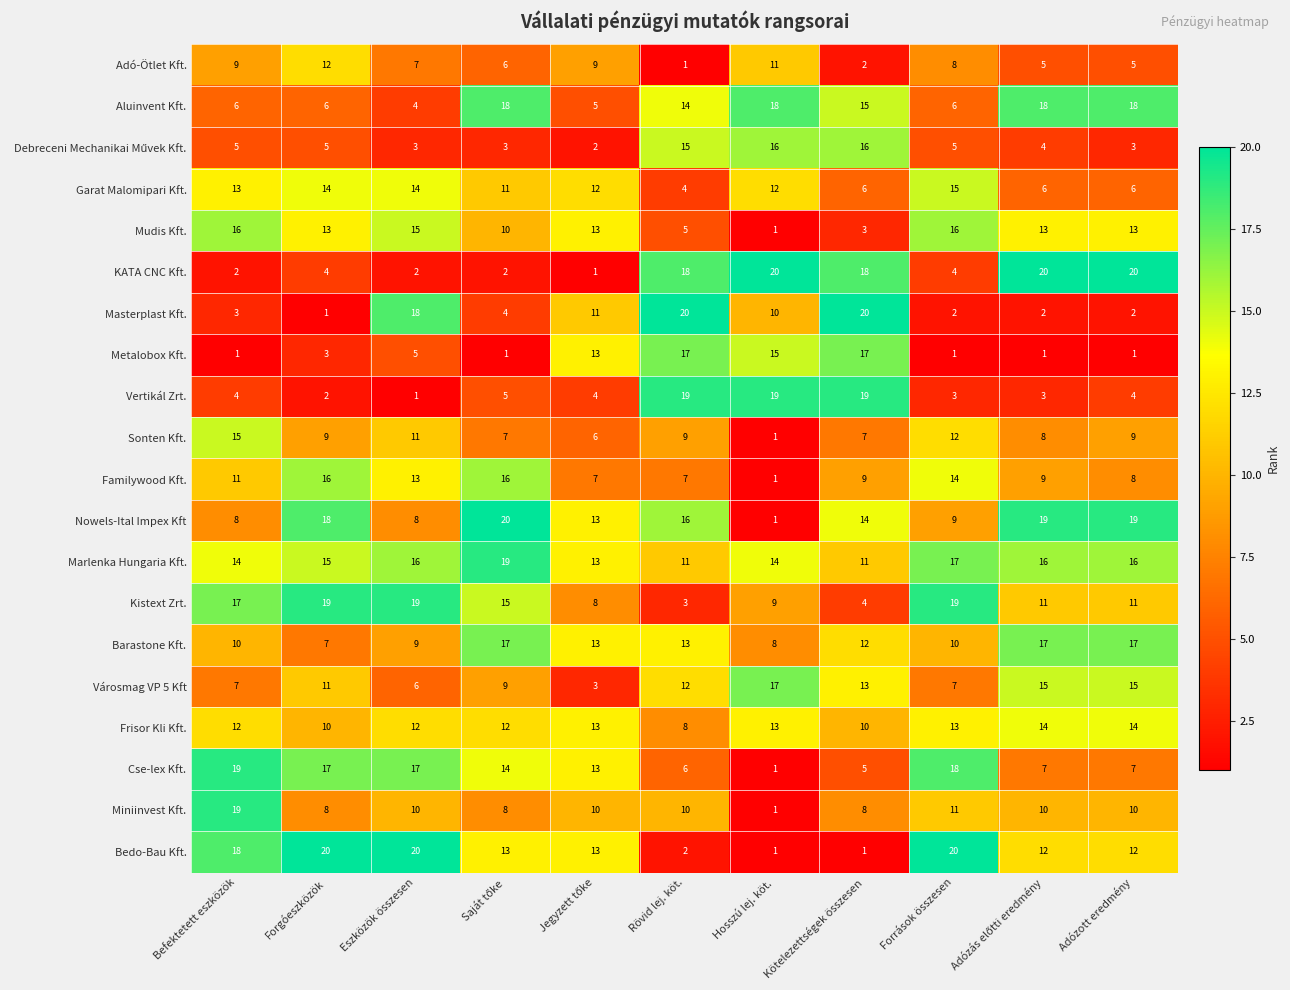

What is the difference between the highest and lowest values at Hosszú lej. köt.?

19